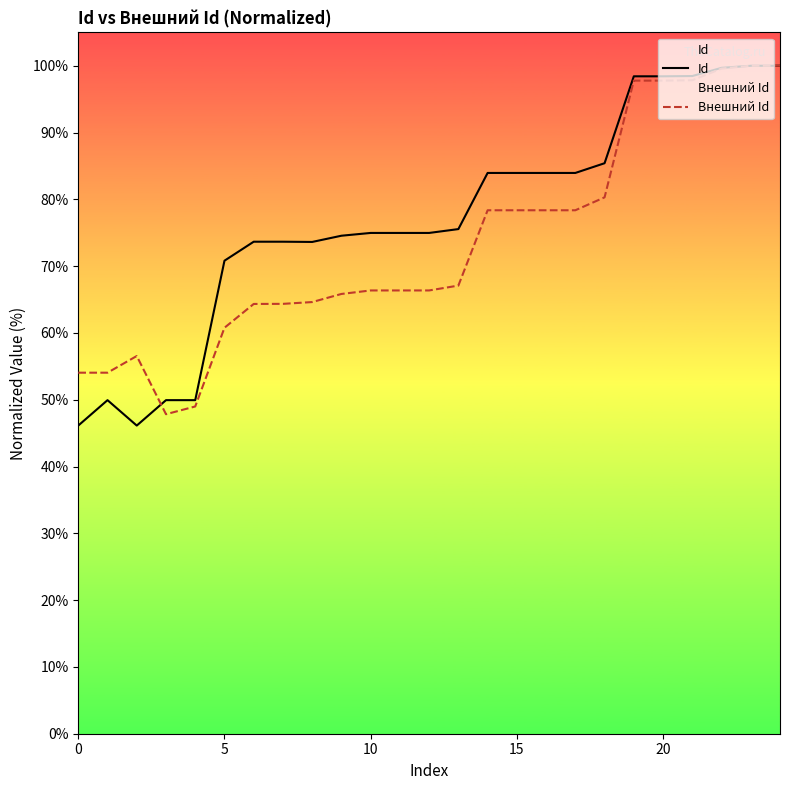

At 15, list the series in order from smallest to largest.

Внешний Id, Id